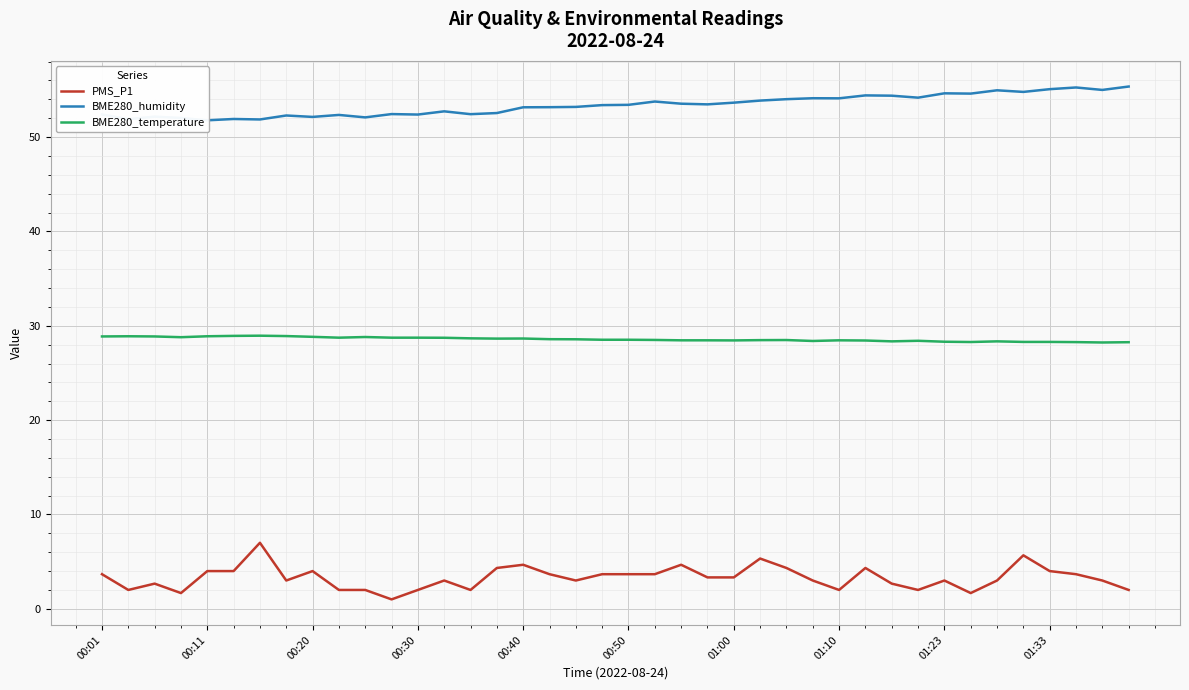

How many data points in BME280_humidity are less than 53?

16